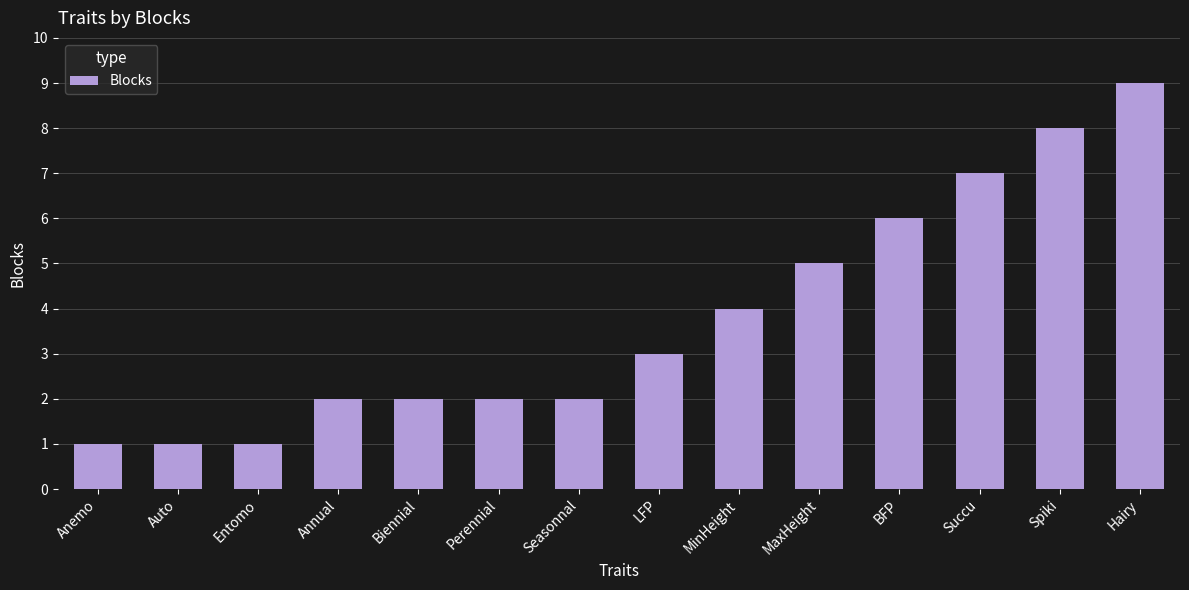

What is the difference between the maximum and minimum values?

8